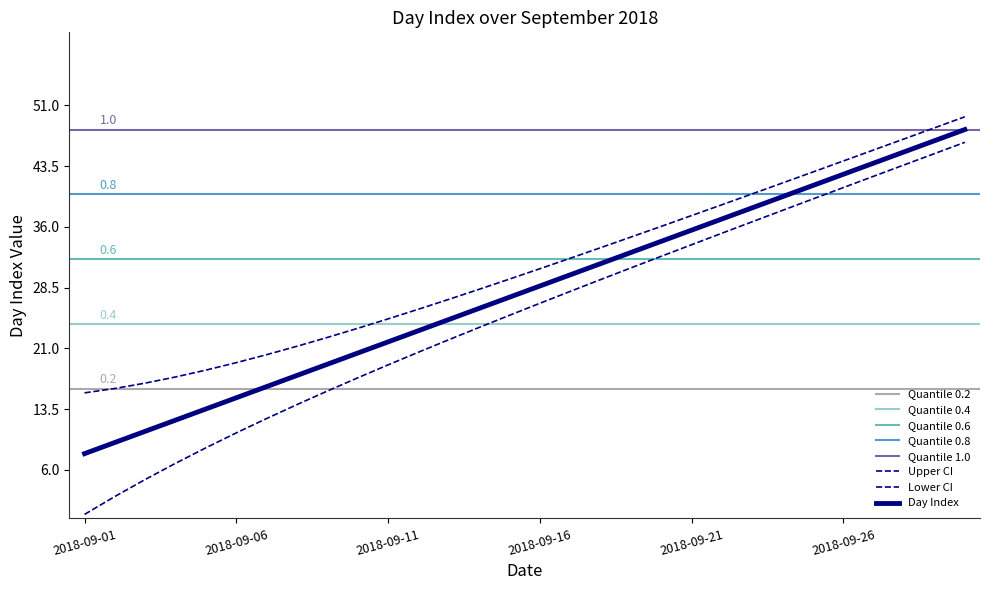

Read the value at 2018-09-24.

39.7